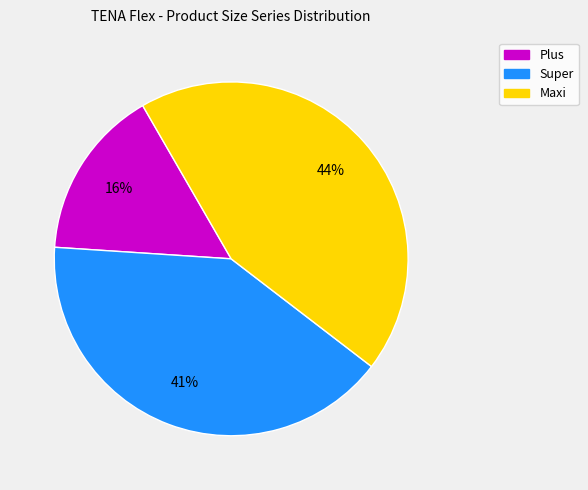

Is there a majority slice in this chart?

No